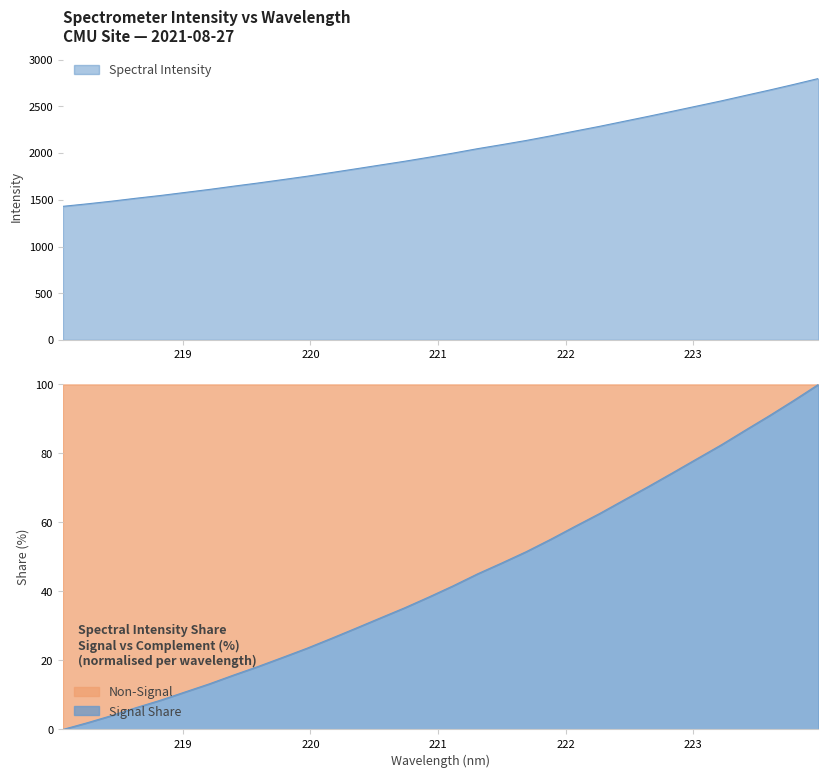

Reading left to right, transcribe all the data shown in this chart.

218.0596=1430.2	218.2508=1456.9	218.442=1485.4	218.6332=1516.8	218.8244=1546.2	219.0156=1578.7	219.2067=1611.1	219.3979=1646.2	219.589=1680.0	219.7801=1715.8	219.9712=1752.2	220.1623=1791.3	220.3533=1831.4	220.5444=1872.0	220.7354=1912.3	220.9264=1955.3	221.1174=2000.0	221.3083=2047.3	221.4993=2090.7	221.6902=2135.4	221.8812=2184.4	222.0721=2235.8	222.263=2286.1	222.4538=2339.7	222.6447=2393.1	222.8355=2447.8	223.0264=2503.3	223.2172=2558.6	223.408=2617.6	223.5987=2675.7	223.7895=2736.3	223.9802=2798.9